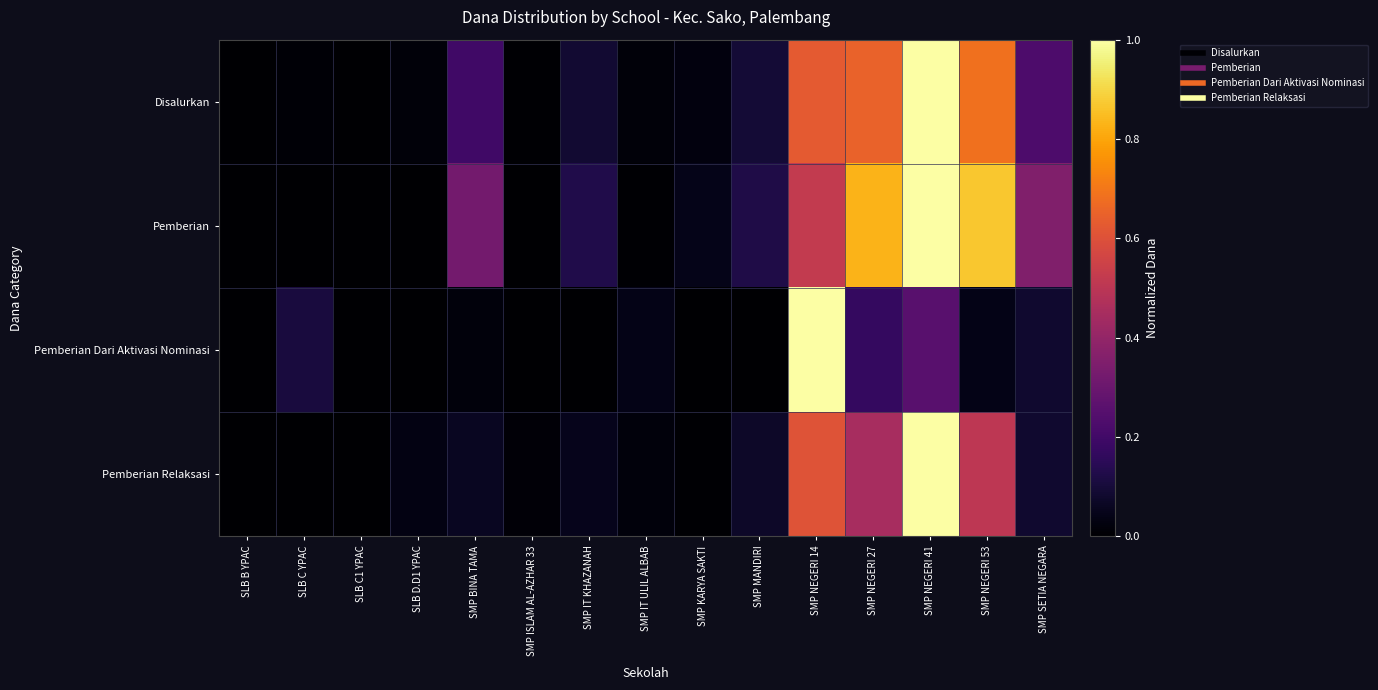

Reading left to right, extract all data points from this chart.

Disalurkan: SLB B YPAC=0.0	SLB C YPAC=0.0	SLB C1 YPAC=0.0	SLB D.D1 YPAC=0.0	SMP BINA TAMA=0.2	SMP ISLAM AL-AZHAR 33=0.0	SMP IT KHAZANAH=0.1	SMP IT ULIL ALBAB=0.0	SMP KARYA SAKTI=0.0	SMP MANDIRI=0.1	SMP NEGERI 14=0.6	SMP NEGERI 27=0.7	SMP NEGERI 41=1.0	SMP NEGERI 53=0.7	SMP SETIA NEGARA=0.2
Pemberian: SLB B YPAC=0.0	SLB C YPAC=0.0	SLB C1 YPAC=0.0	SLB D.D1 YPAC=0.0	SMP BINA TAMA=0.3	SMP ISLAM AL-AZHAR 33=0.0	SMP IT KHAZANAH=0.1	SMP IT ULIL ALBAB=0.0	SMP KARYA SAKTI=0.0	SMP MANDIRI=0.1	SMP NEGERI 14=0.5	SMP NEGERI 27=0.8	SMP NEGERI 41=1.0	SMP NEGERI 53=0.9	SMP SETIA NEGARA=0.4
Pemberian Dari Aktivasi Nominasi: SLB B YPAC=0.0	SLB C YPAC=0.1	SLB C1 YPAC=0.0	SLB D.D1 YPAC=0.0	SMP BINA TAMA=0.0	SMP ISLAM AL-AZHAR 33=0.0	SMP IT KHAZANAH=0.0	SMP IT ULIL ALBAB=0.0	SMP KARYA SAKTI=0.0	SMP MANDIRI=0.0	SMP NEGERI 14=1.0	SMP NEGERI 27=0.2	SMP NEGERI 41=0.3	SMP NEGERI 53=0.0	SMP SETIA NEGARA=0.1
Pemberian Relaksasi: SLB B YPAC=0.0	SLB C YPAC=0.0	SLB C1 YPAC=0.0	SLB D.D1 YPAC=0.0	SMP BINA TAMA=0.1	SMP ISLAM AL-AZHAR 33=0.0	SMP IT KHAZANAH=0.0	SMP IT ULIL ALBAB=0.0	SMP KARYA SAKTI=0.0	SMP MANDIRI=0.1	SMP NEGERI 14=0.6	SMP NEGERI 27=0.5	SMP NEGERI 41=1.0	SMP NEGERI 53=0.5	SMP SETIA NEGARA=0.1